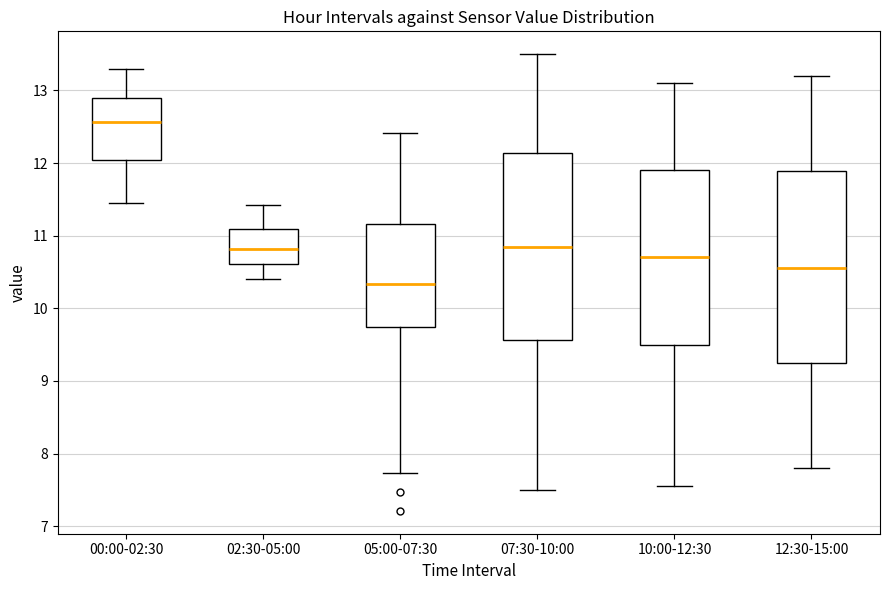

Which box has the lowest median line?

05:00-07:30